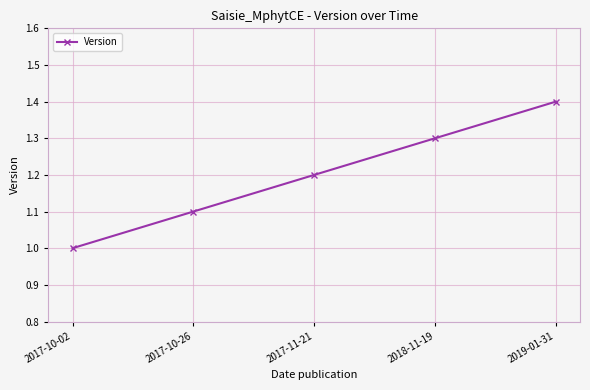

Which label corresponds to the smallest value in the chart?

2017-10-02